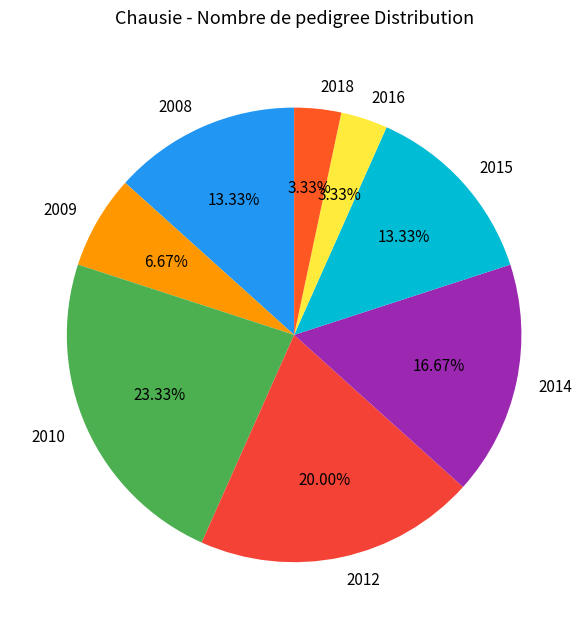

Combined, do 2012 and 2016 account for over 50%?

No